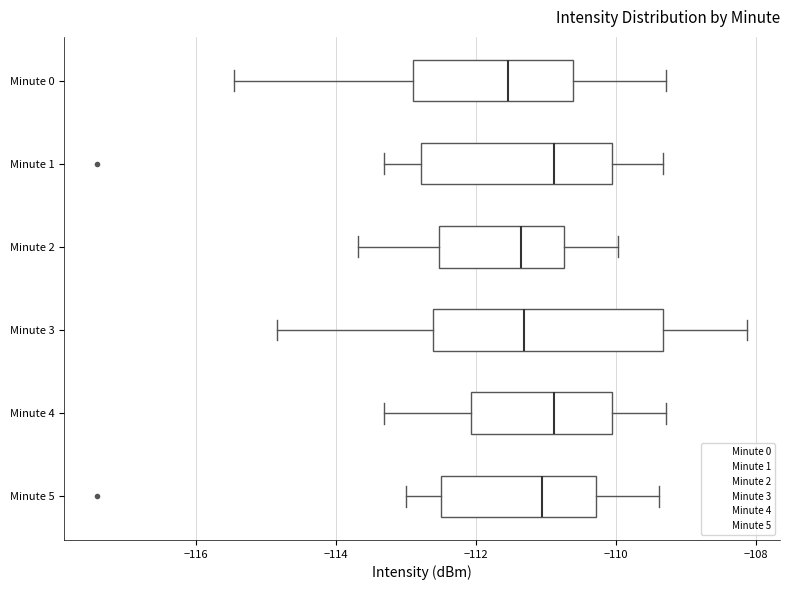

Reading bottom to top, read every box against the x-axis: the position of its median line, the range the box covers, and the ends of its whiskers. The values are not printed on the chart, so give them approximately, as read against the axis.

Minute 5: median -111.0, box -112.4 to -110.2, whiskers -113.0 to -109.4
Minute 4: median -110.8, box -112.0 to -110.0, whiskers -113.4 to -109.2
Minute 3: median -111.4, box -112.6 to -109.4, whiskers -114.8 to -108.2
Minute 2: median -111.4, box -112.6 to -110.8, whiskers -113.6 to -110.0
Minute 1: median -110.8, box -112.8 to -110.0, whiskers -113.4 to -109.4
Minute 0: median -111.6, box -113.0 to -110.6, whiskers -115.4 to -109.2